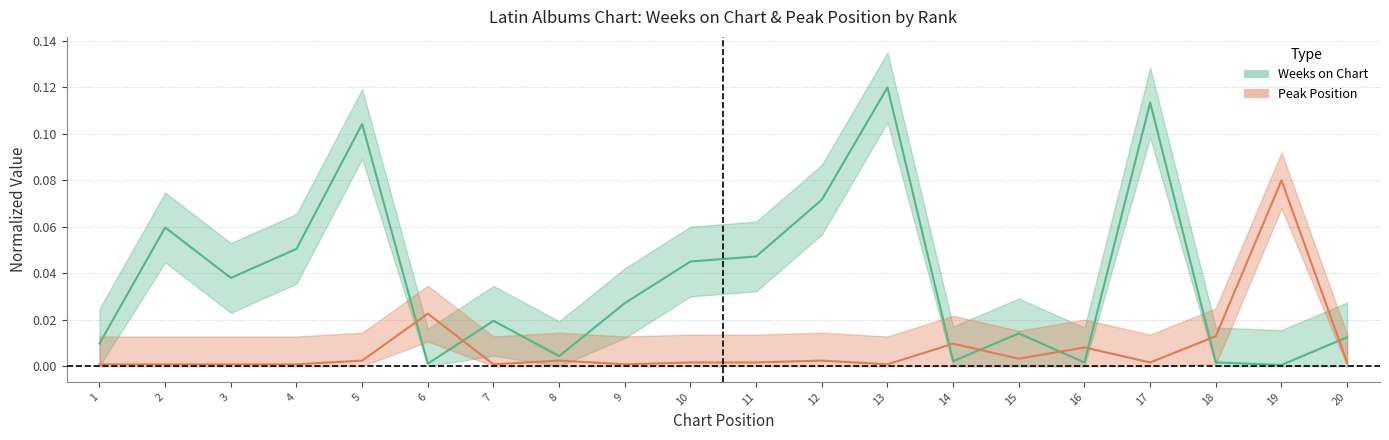

At 2, list the series in order from smallest to largest.

Posicion mas alta, Weeks on Chart